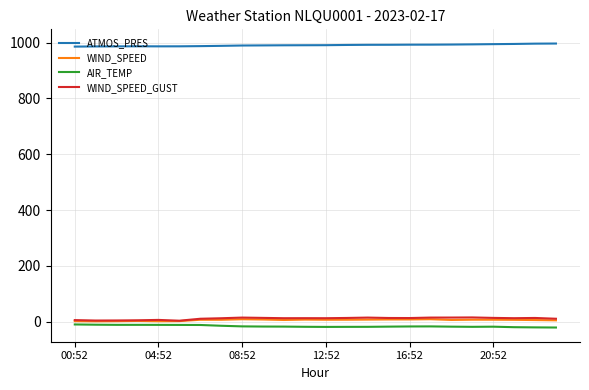

Which series has the largest total across all categories?

ATMOS_PRES